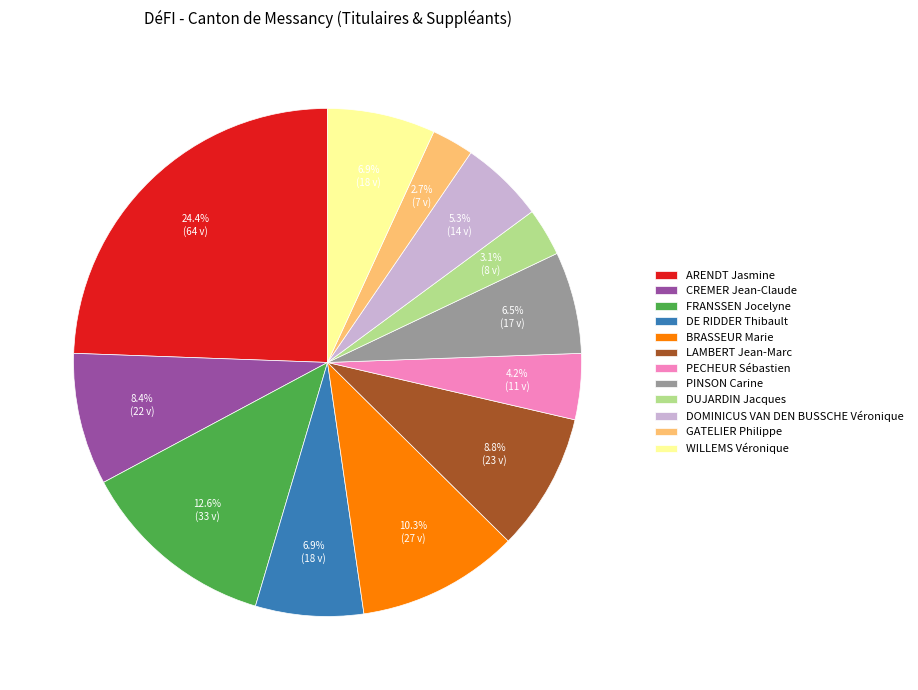

The DE RIDDER Thibault slice represents 7% of the pie. True or false?

True